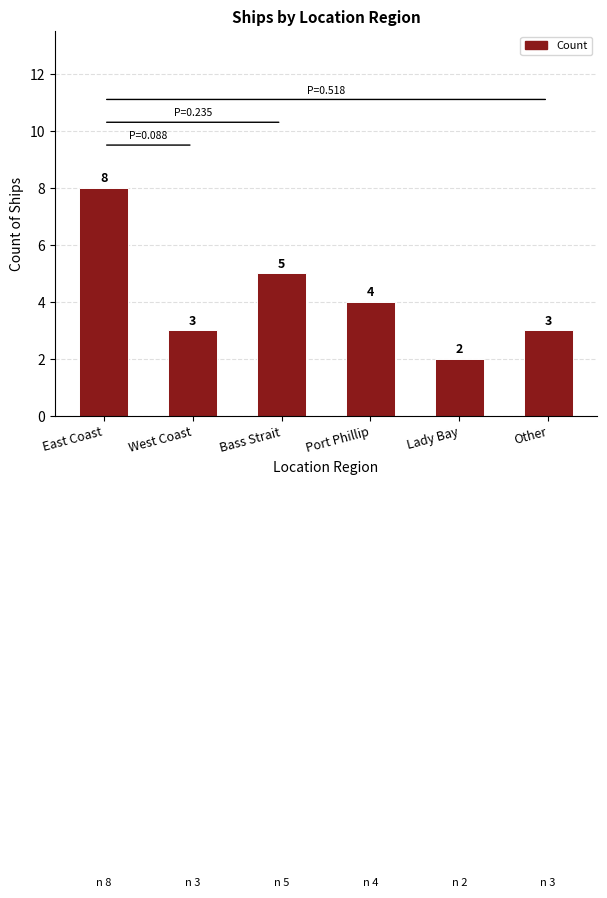

At which label is the value closest to 5?

Bass Strait